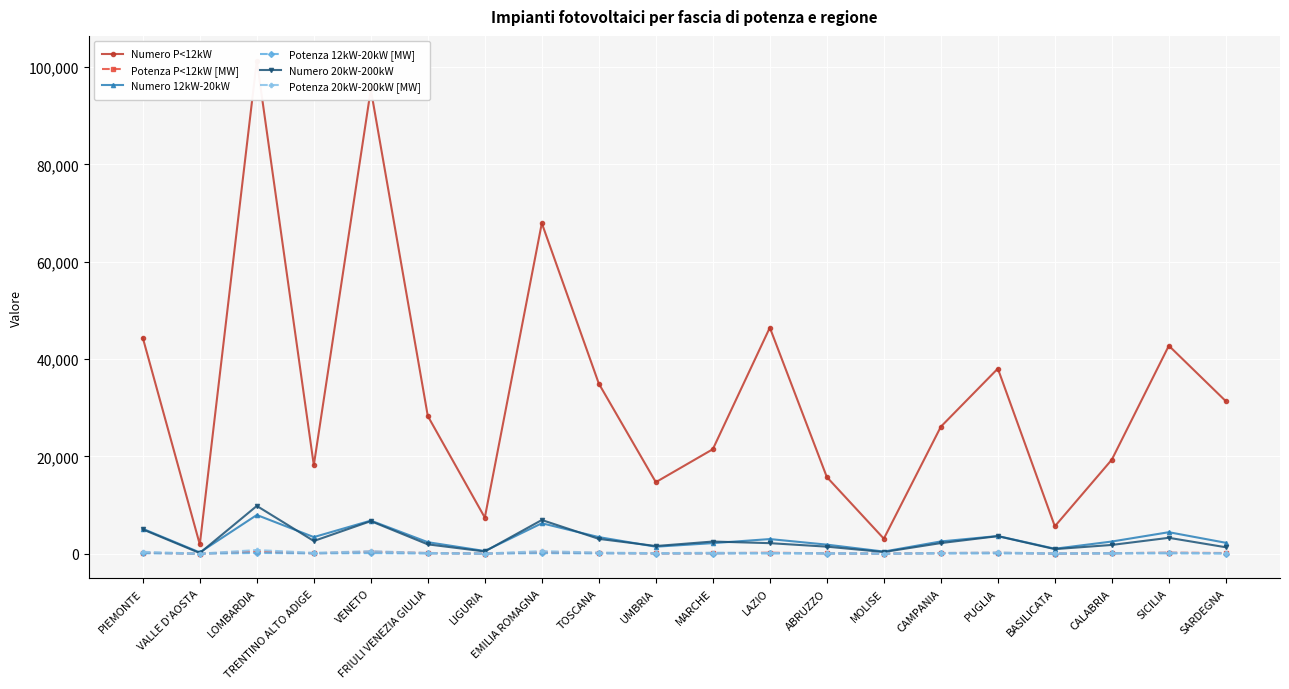

At how many categories does at least one series exceed 40891?

6